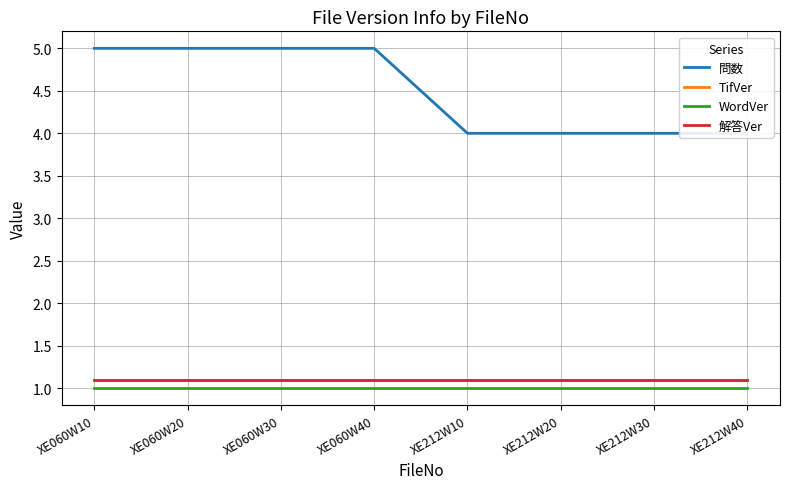

What is the label of the 1st point from the left?

XE060W10